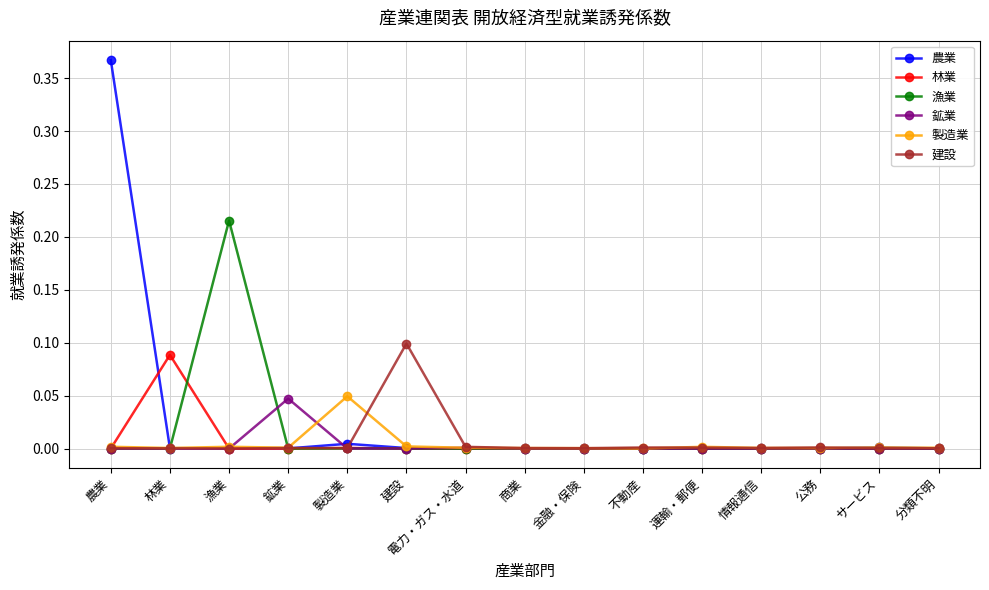

At which category is the sum across all series the highest?

農業